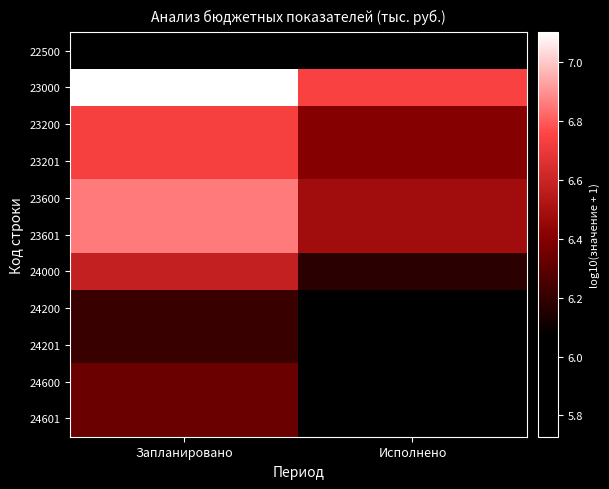

At which category does the chart reach its minimum across all series?

Исполнено